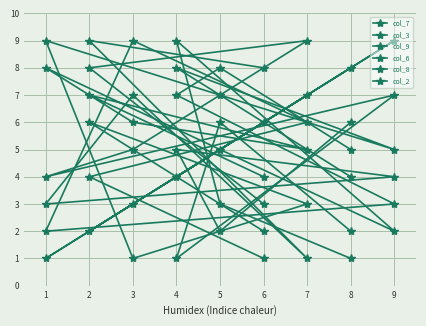

The col_2 series shows 1 at 2. True or false?

False